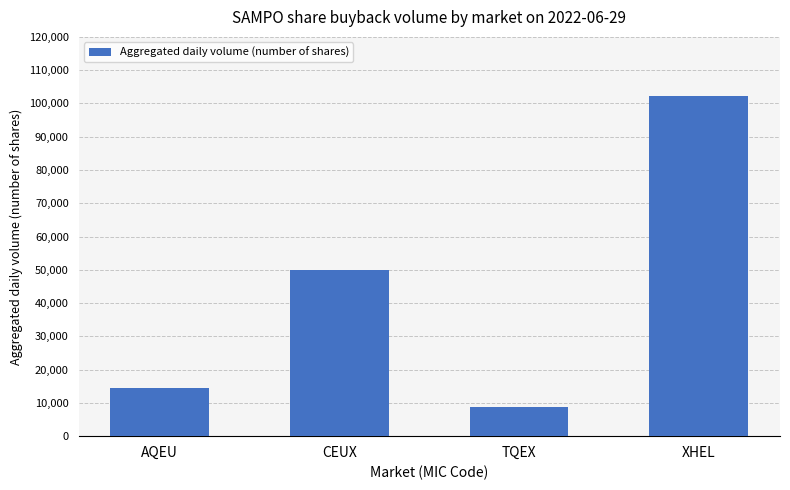

What is the change in value from CEUX to TQEX?

-41105